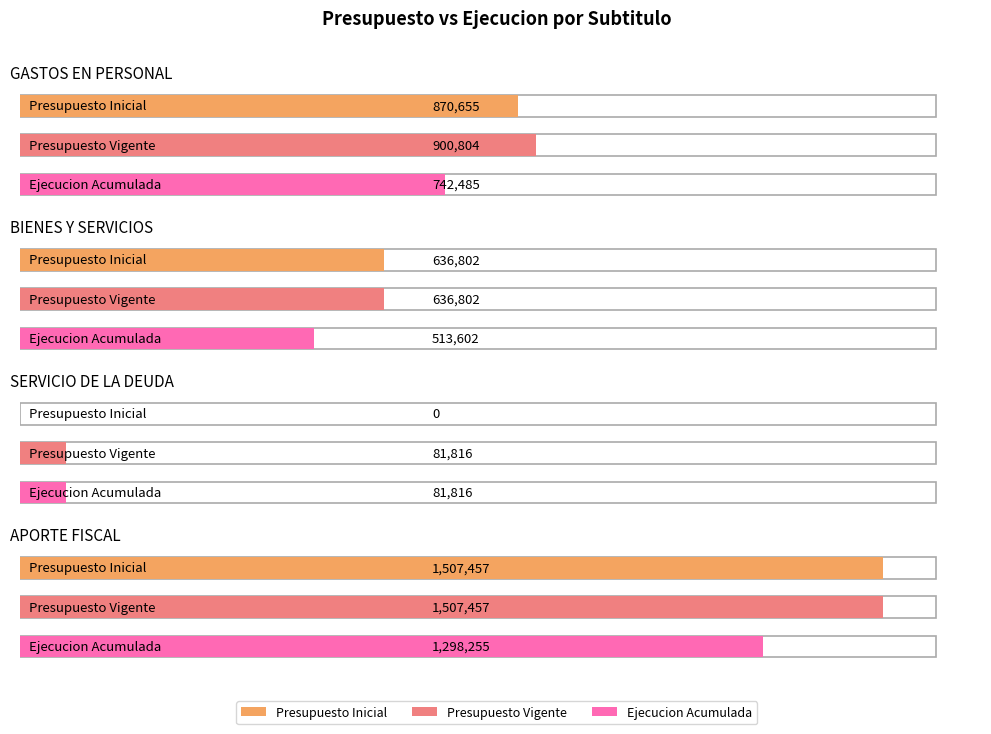

Which series has the widest spread of values?

Presupuesto Inicial